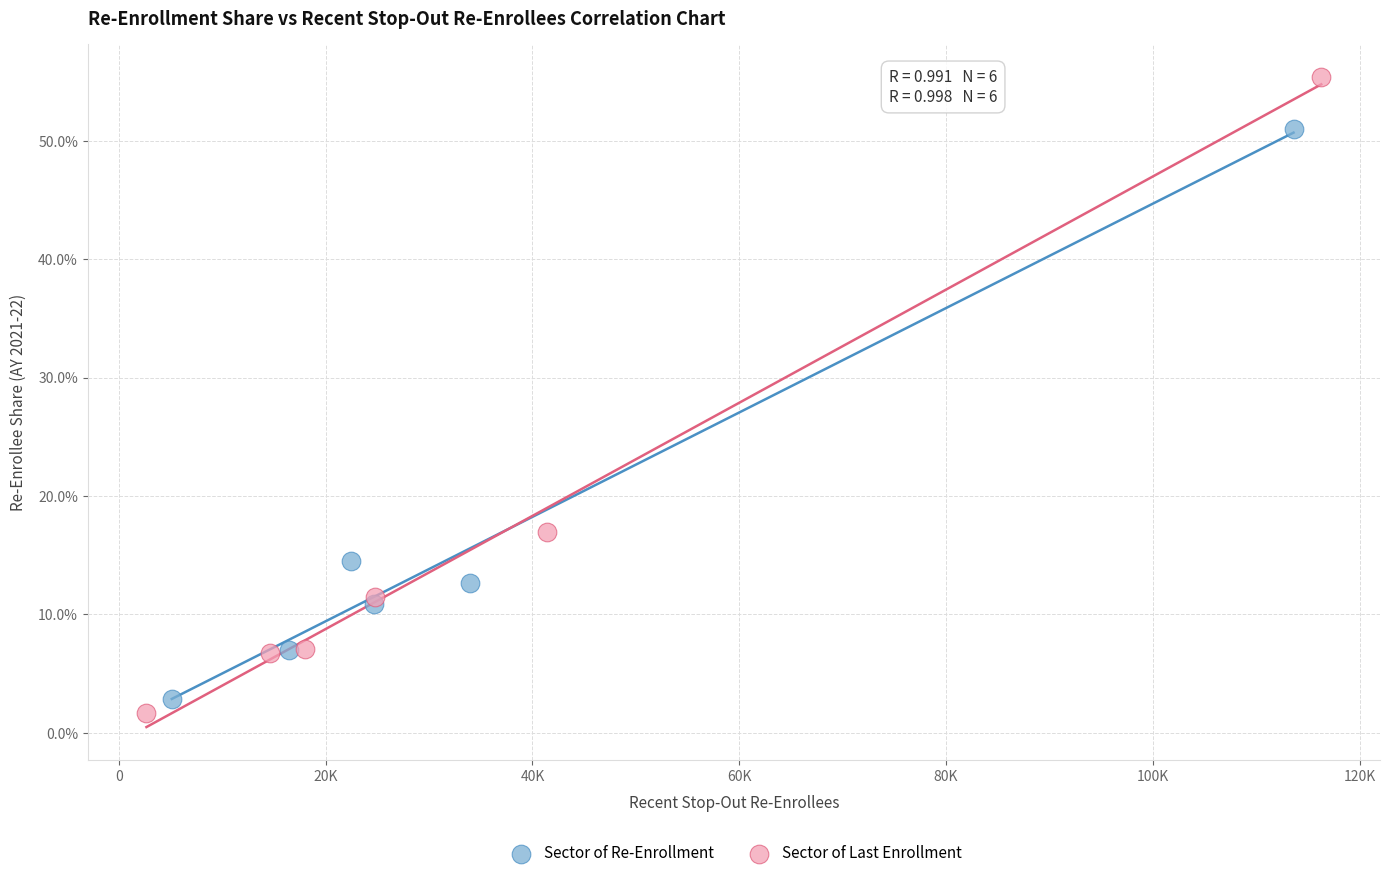

Which series reaches the minimum Y coordinate?

Sector of Last Enrollment